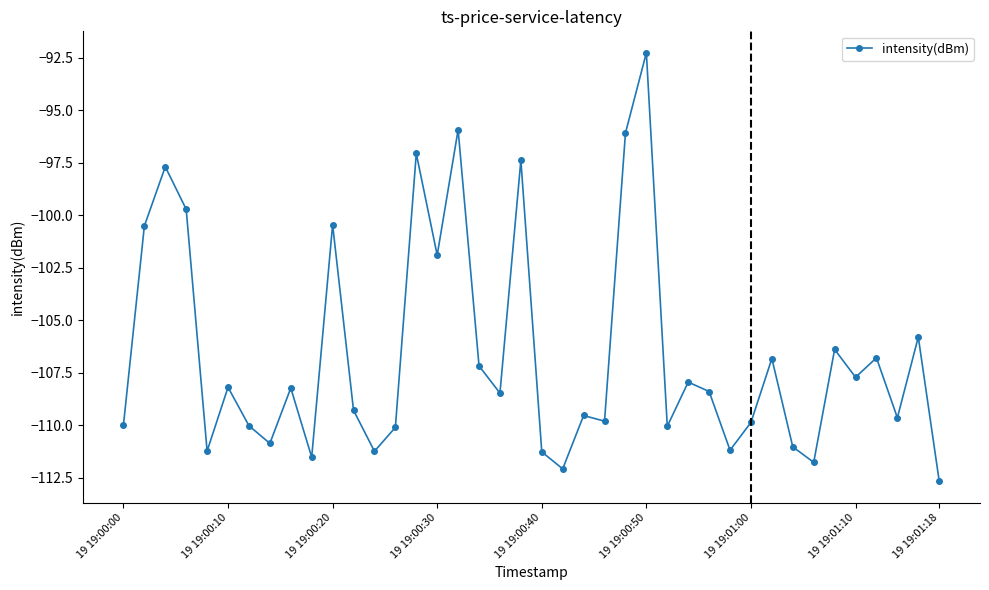

What is the difference between the maximum and second lowest values?

19.8